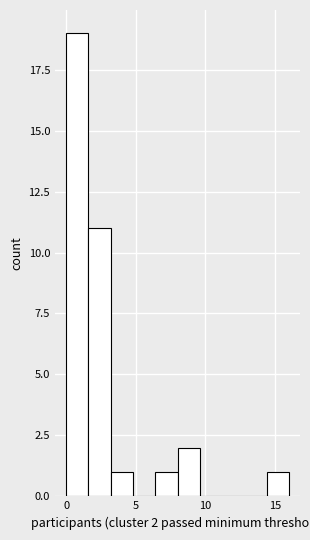

Read against the x-axis, roughly where is the centre of the tallest bar?

1.0